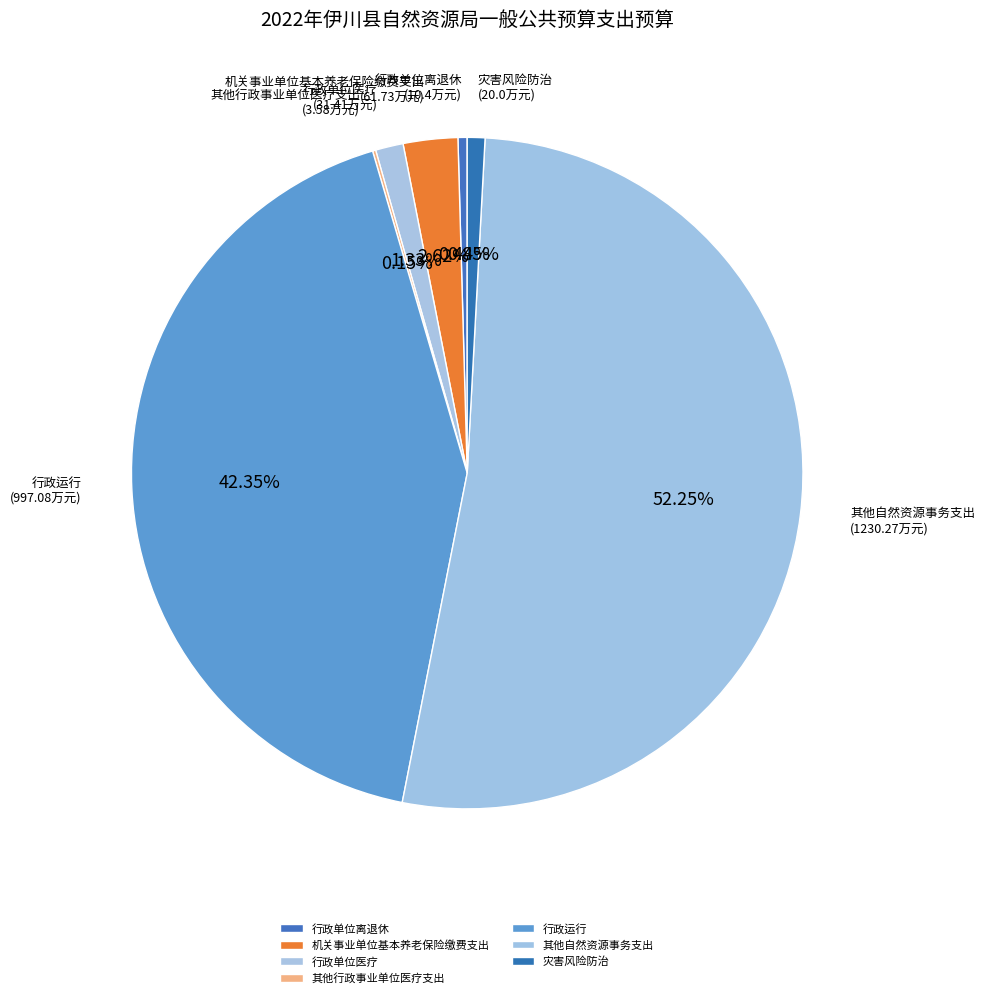

To the nearest percent, what percentage of the pie is 灾害风险防治?

1%